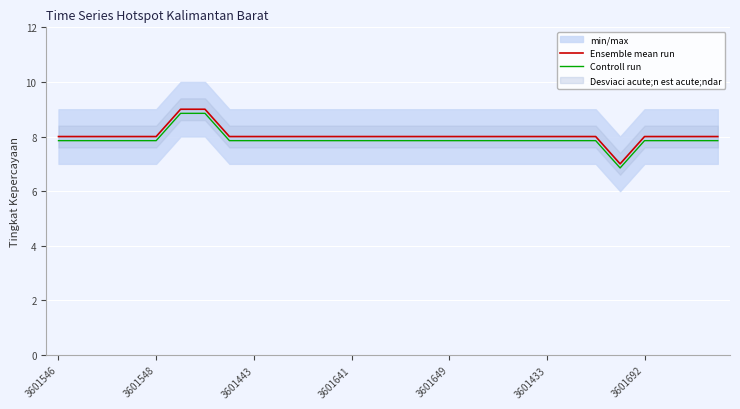

What is the difference between the maximum and minimum values in the Ensemble mean run series?

2.0